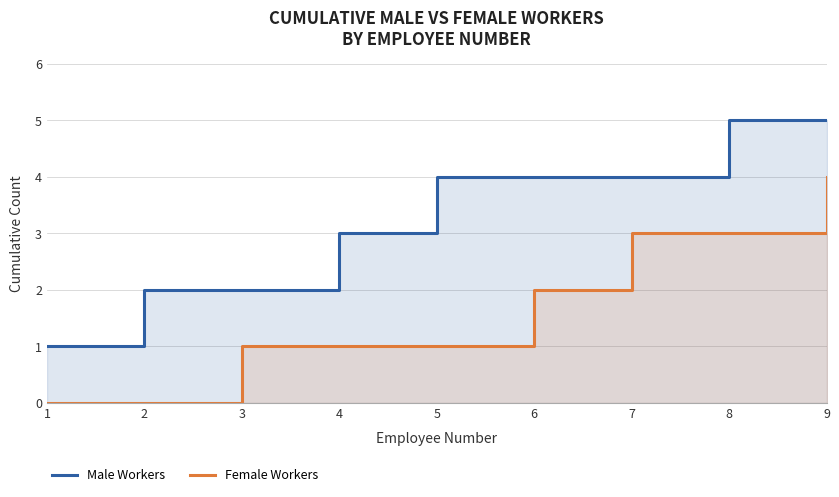

What is the value of the Male Workers point at the 7th from the left?

4